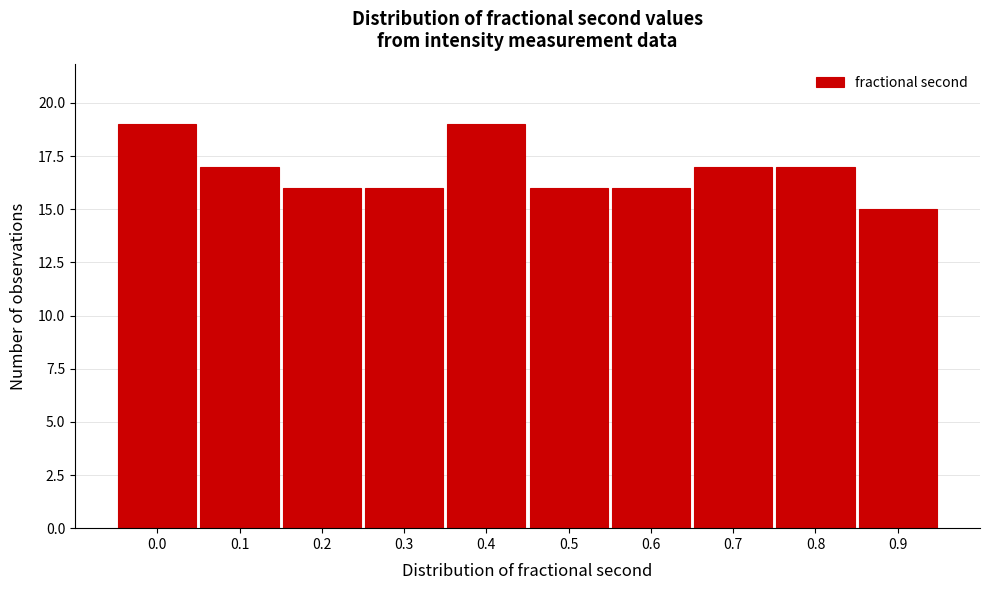

Reading left to right, extract all data points from this chart.

0.0=19	0.1=17	0.2=16	0.3=16	0.4=19	0.5=16	0.6=16	0.7=17	0.8=17	0.9=15